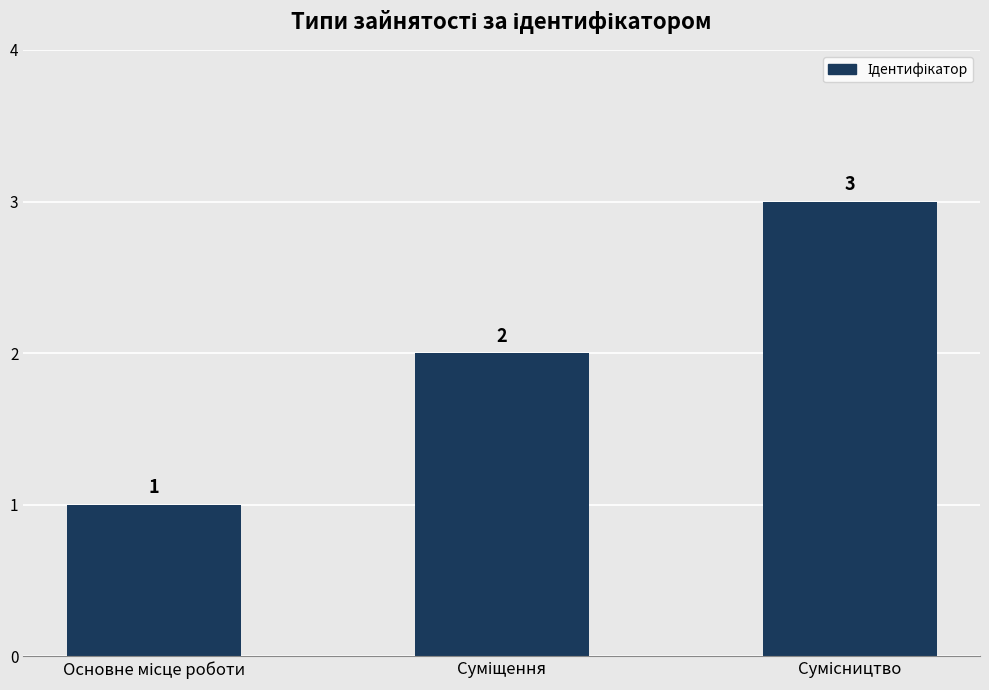

What is the sum of all values?

6